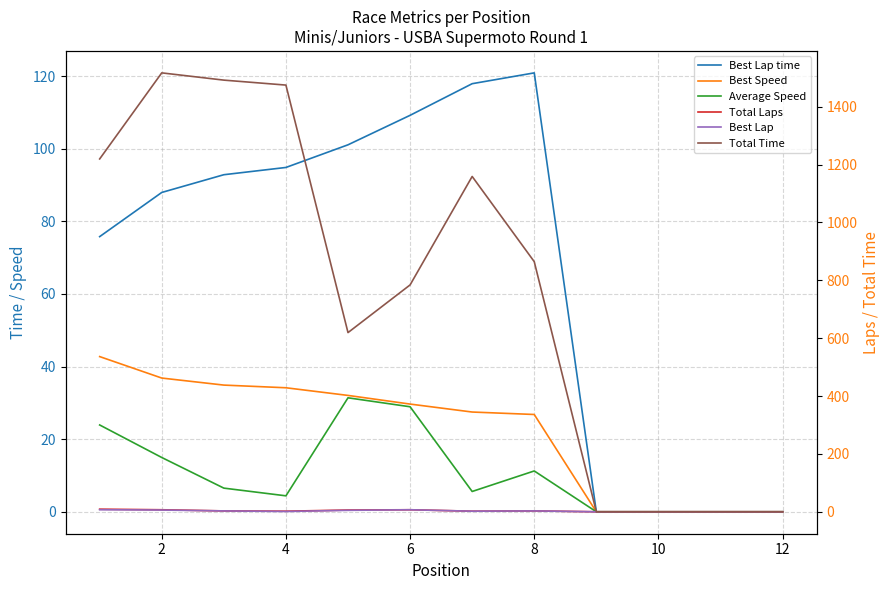

At how many categories does at least one series exceed 568?

8